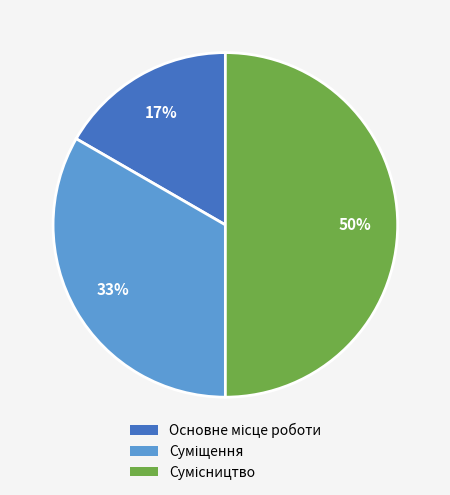

To the nearest percent, what is the difference between the largest and smallest slice percentages?

33%